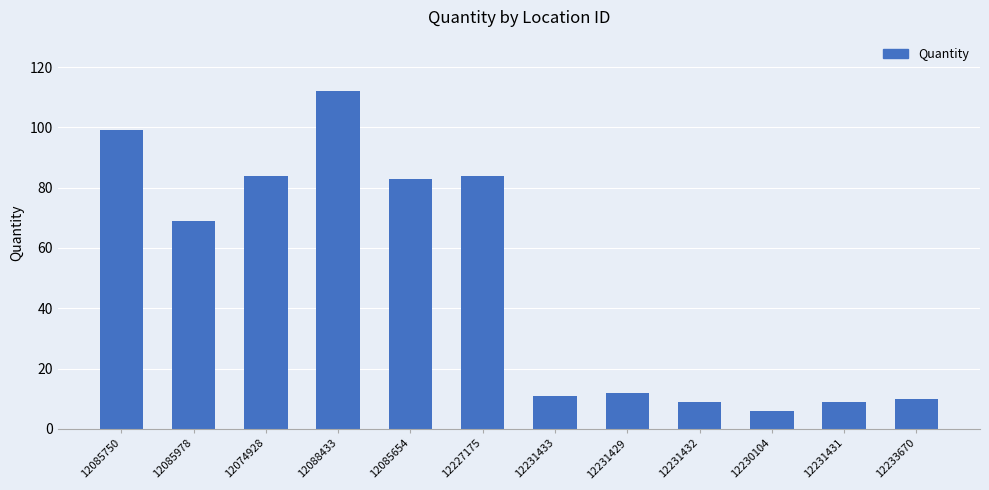

What is the value of the 2nd bar from the left?

69